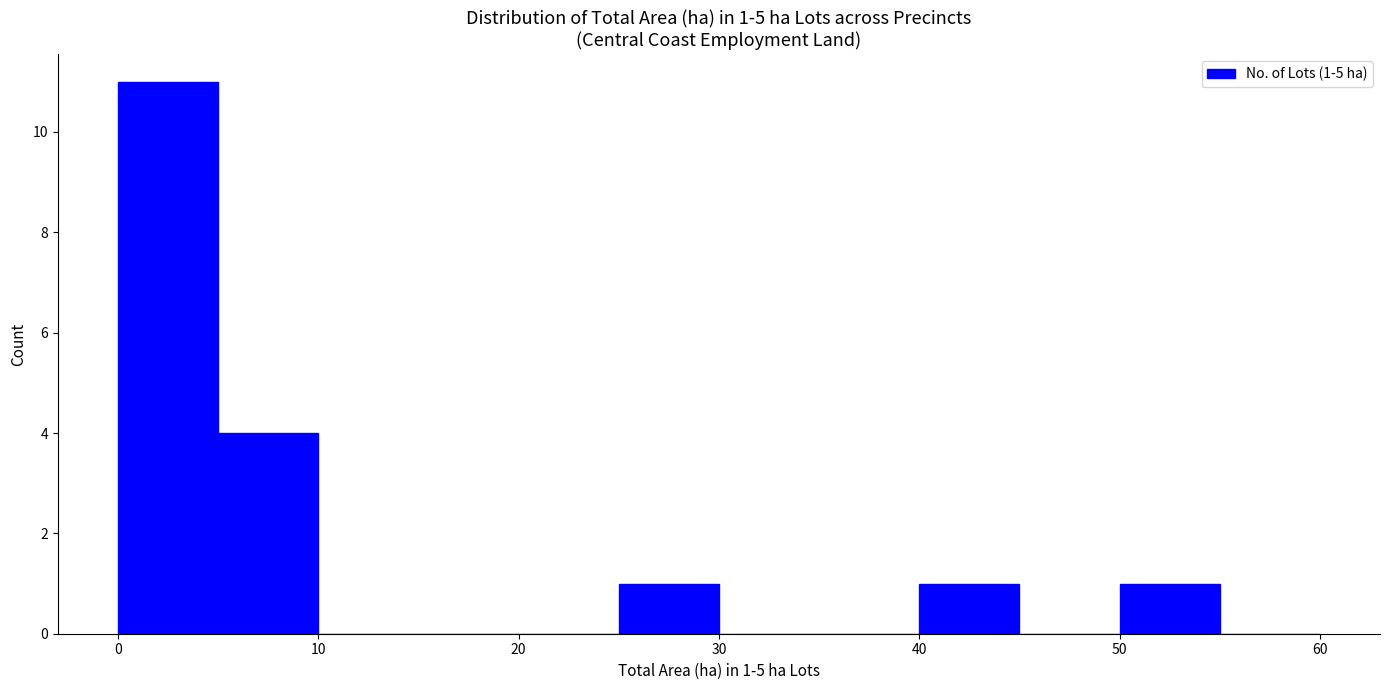

Which range on the x-axis has the tallest bar?

0 to 5